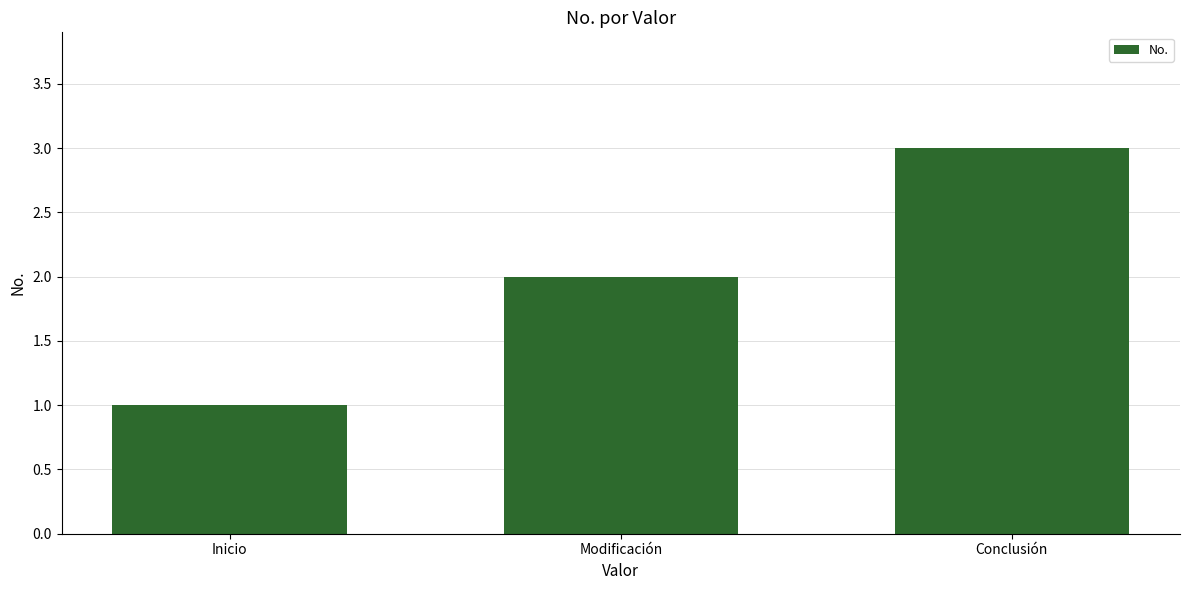

What is the label of the 2nd bar from the right?

Modificación